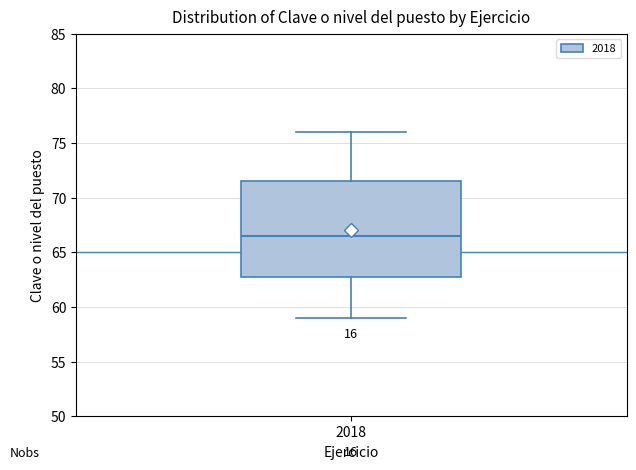

Where is the upper edge of the box at x = 2018 on the y-axis? The values are not printed on the chart, so give them approximately, as read against the axis.

71.5